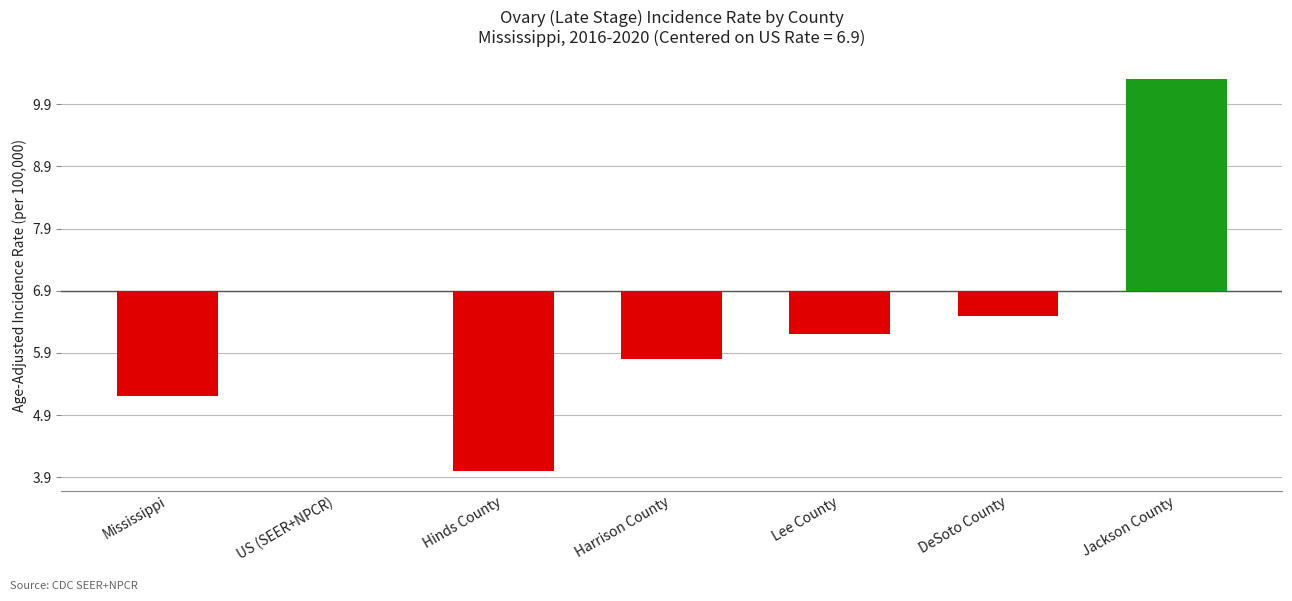

Which category has the highest value across all series?

Jackson County